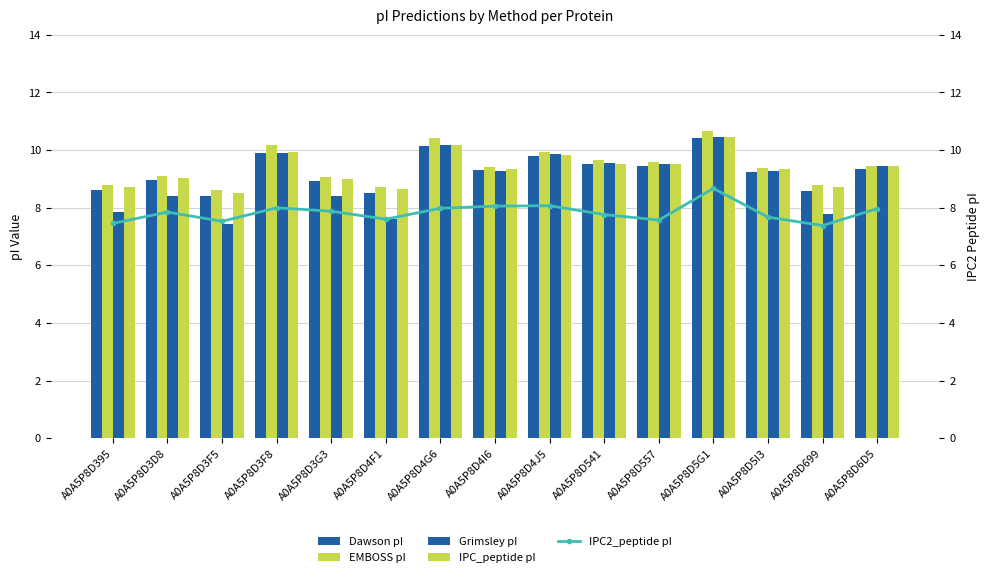

List the series in order of their peak value, lowest first.

IPC2_peptide pI, Dawson pI, IPC_peptide pI, Grimsley pI, EMBOSS pI